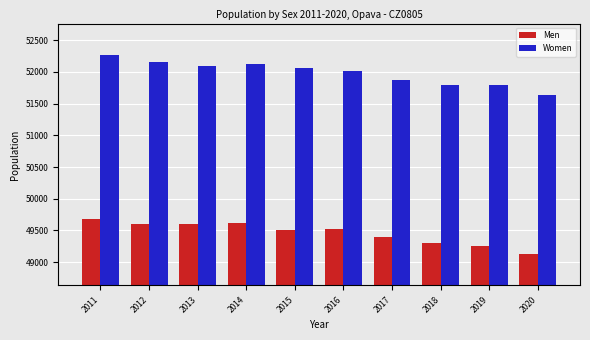

What is the approximate value of Men at 2014?

49622